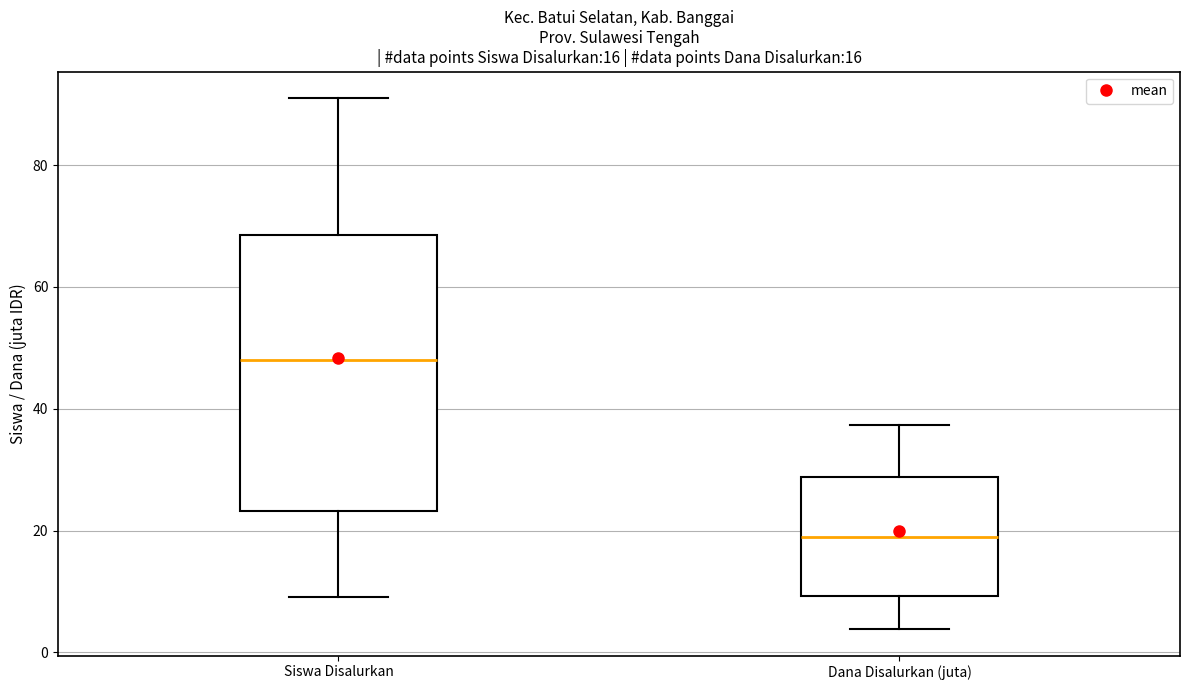

Which box is the tallest, from its lower edge to its upper edge?

Siswa Disalurkan